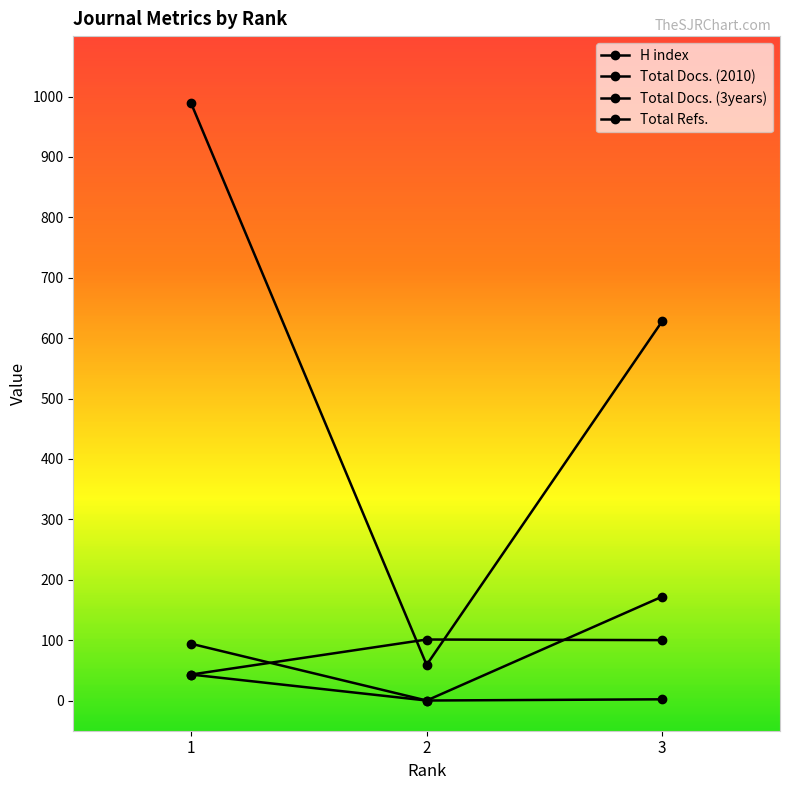

Is it true that Total Docs. (2010) equals 67 at 1?

False